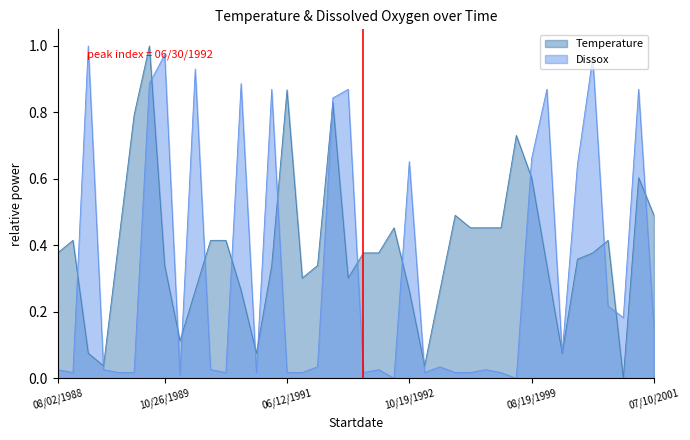

At which category does Temperature reach its first local valley?

03/15/1989